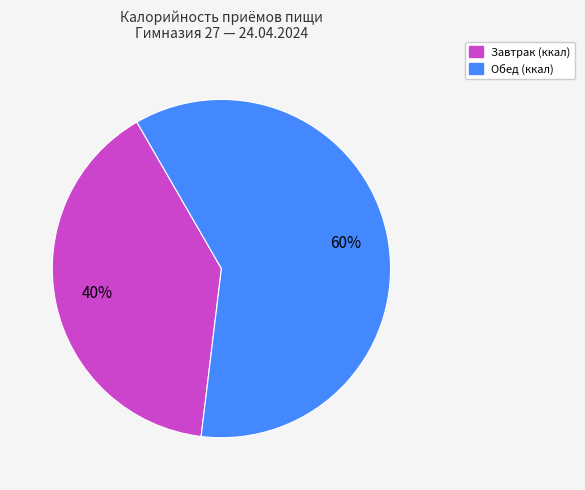

To the nearest percent, what is the difference between the largest and smallest slice percentages?

20%